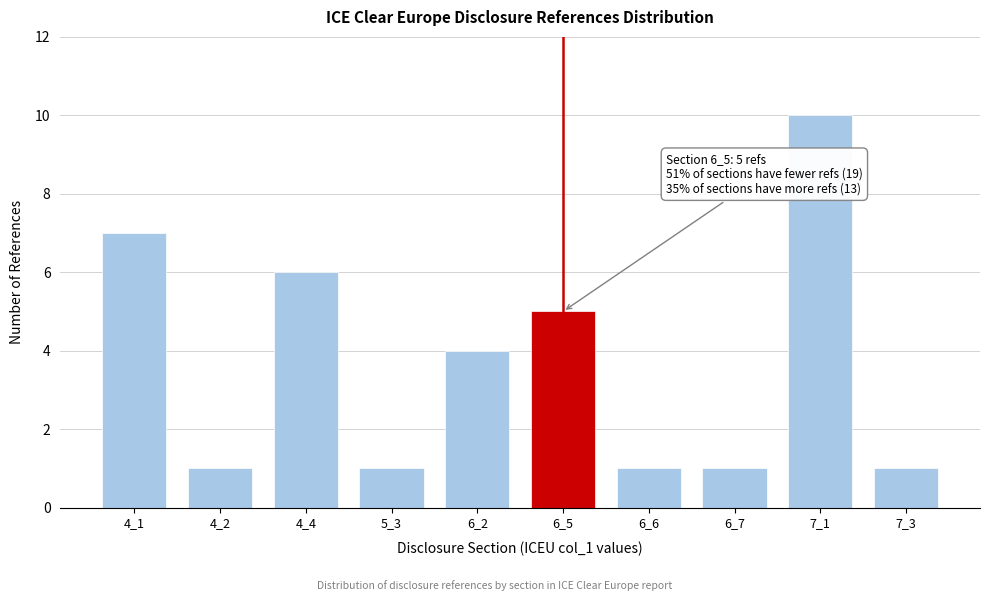

Reading left to right, extract all data points from this chart.

7	1	6	1	4	5	1	1	10	1